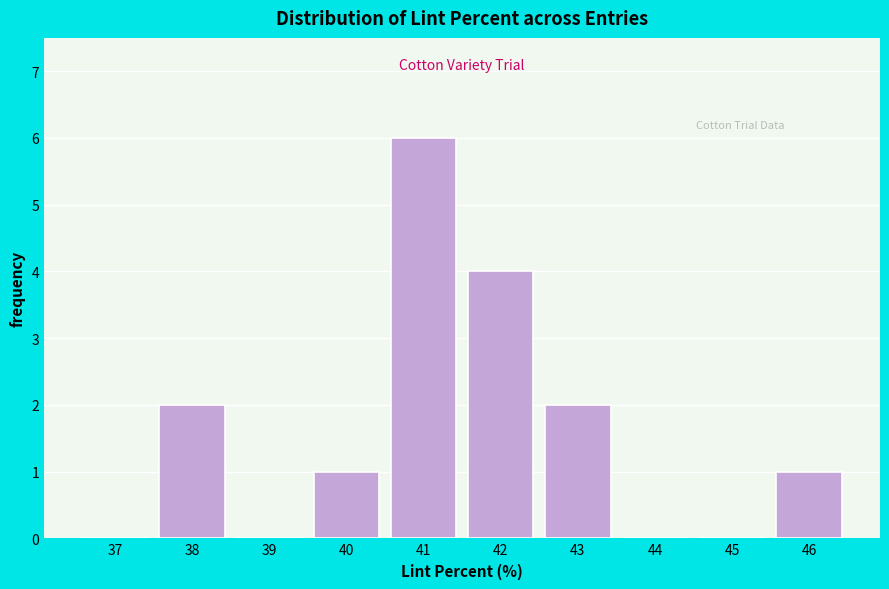

Reading left to right, transcribe all the data shown in this chart.

37=0	38=2	39=0	40=1	41=6	42=4	43=2	44=0	45=0	46=1